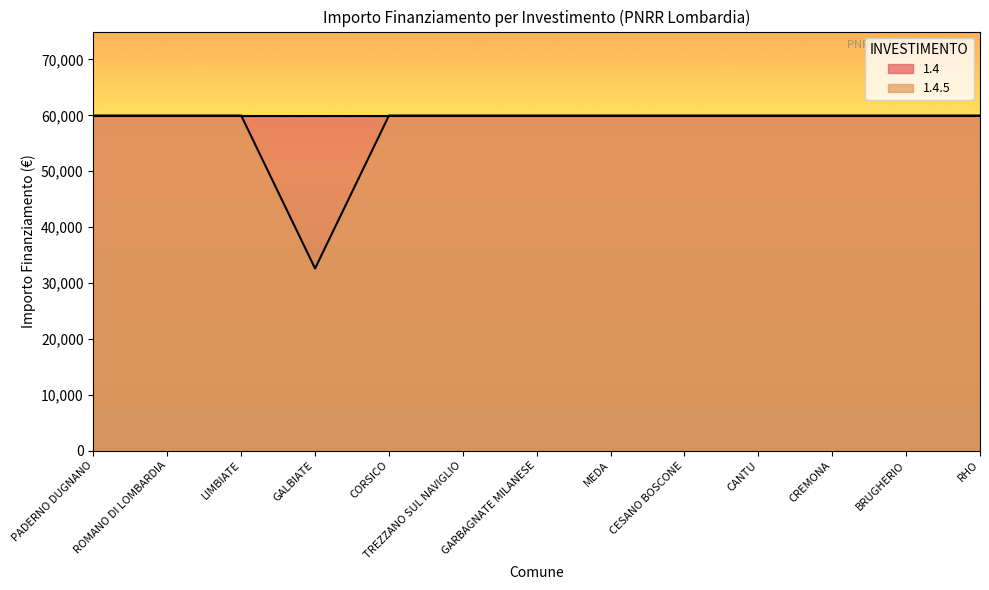

How many interior local valleys (lower than both neighbors) does the data have?

1